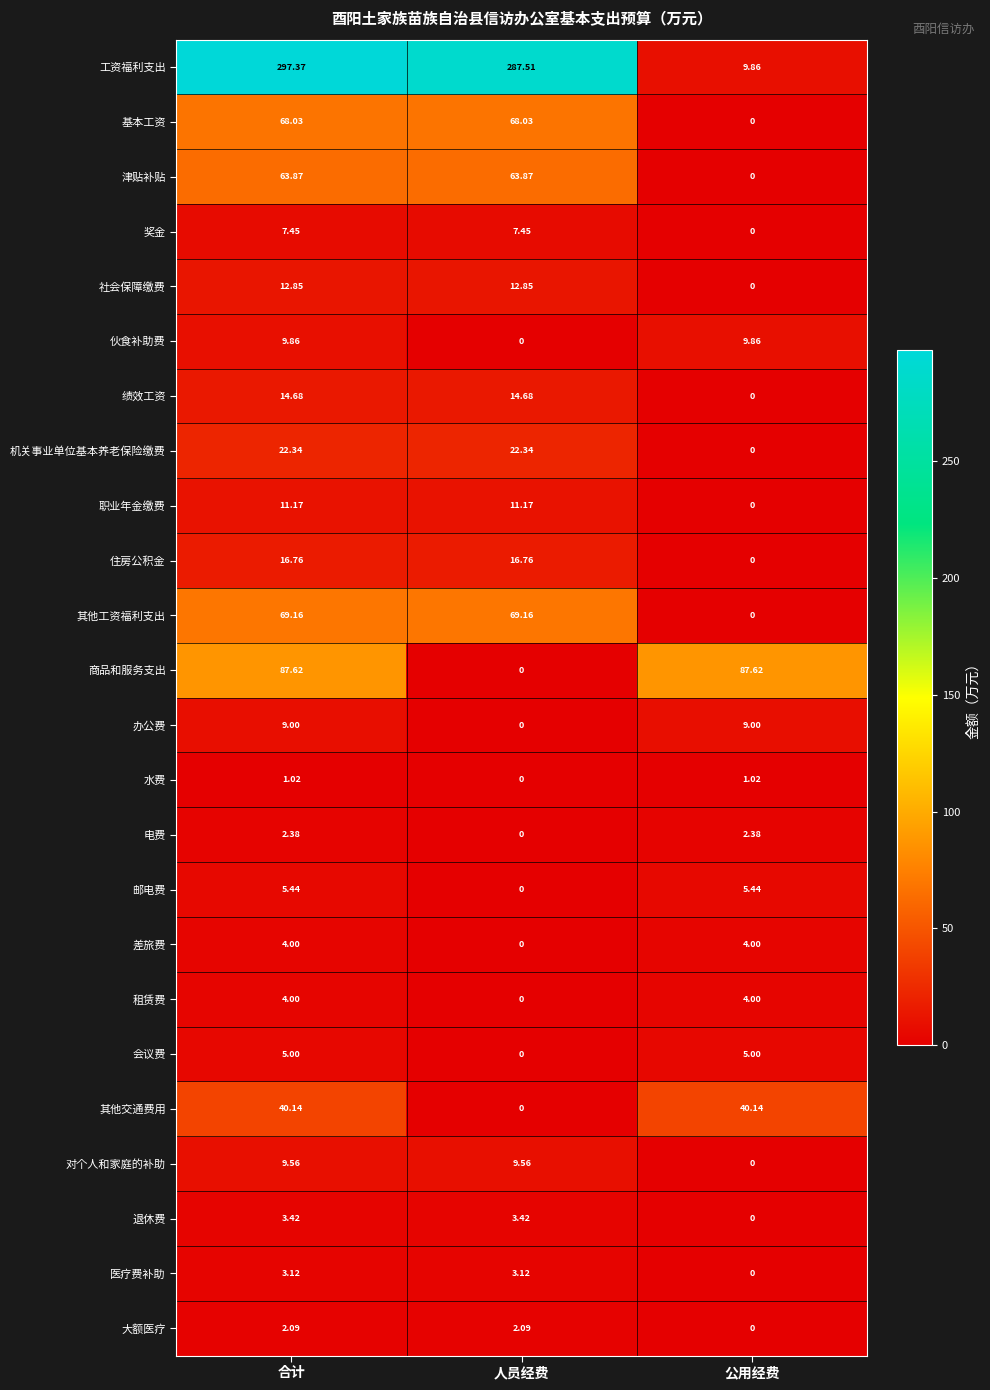

At which category is the sum across all series the highest?

合计